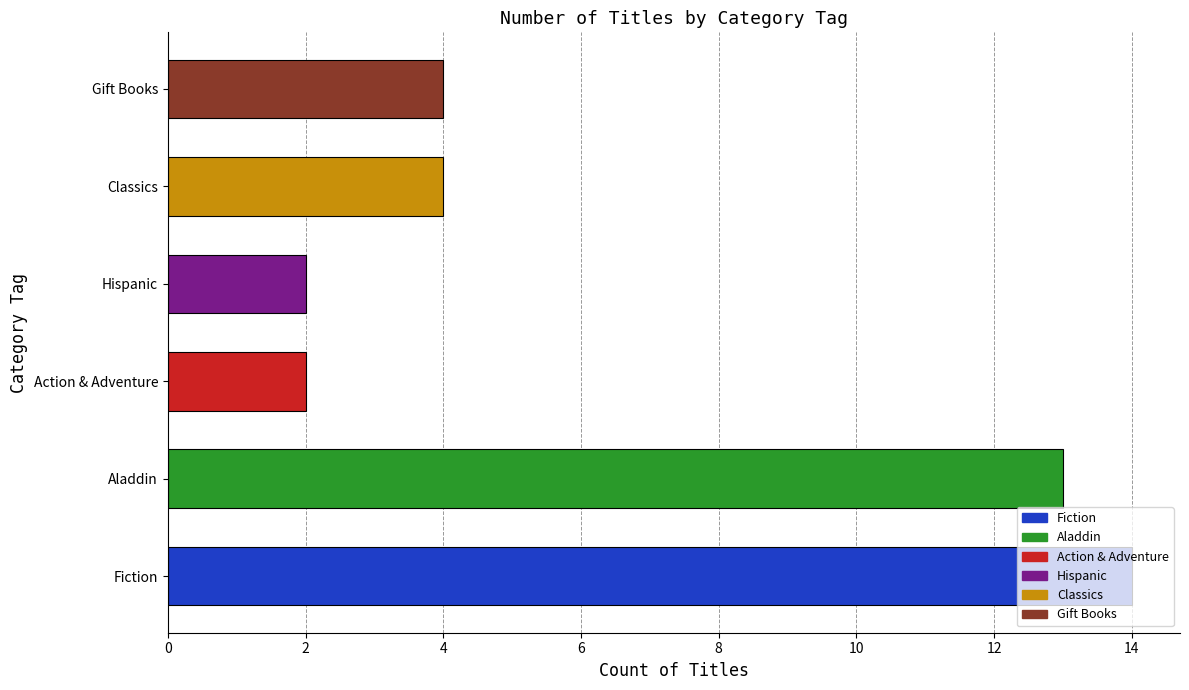

What is the approximate value at Hispanic?

2